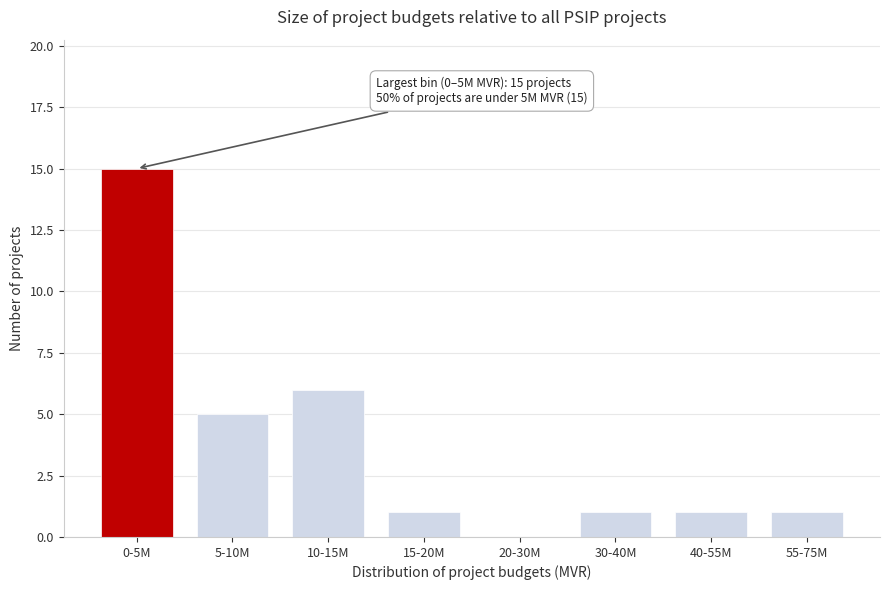

Reading left to right, list all the values displayed in this chart.

0-5M=15	5-10M=5	10-15M=6	15-20M=1	20-30M=0	30-40M=1	40-55M=1	55-75M=1